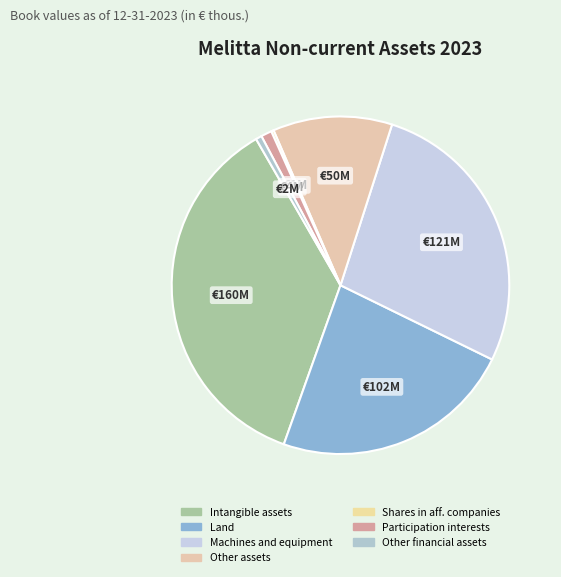

Count the number of slices in the pie.

7